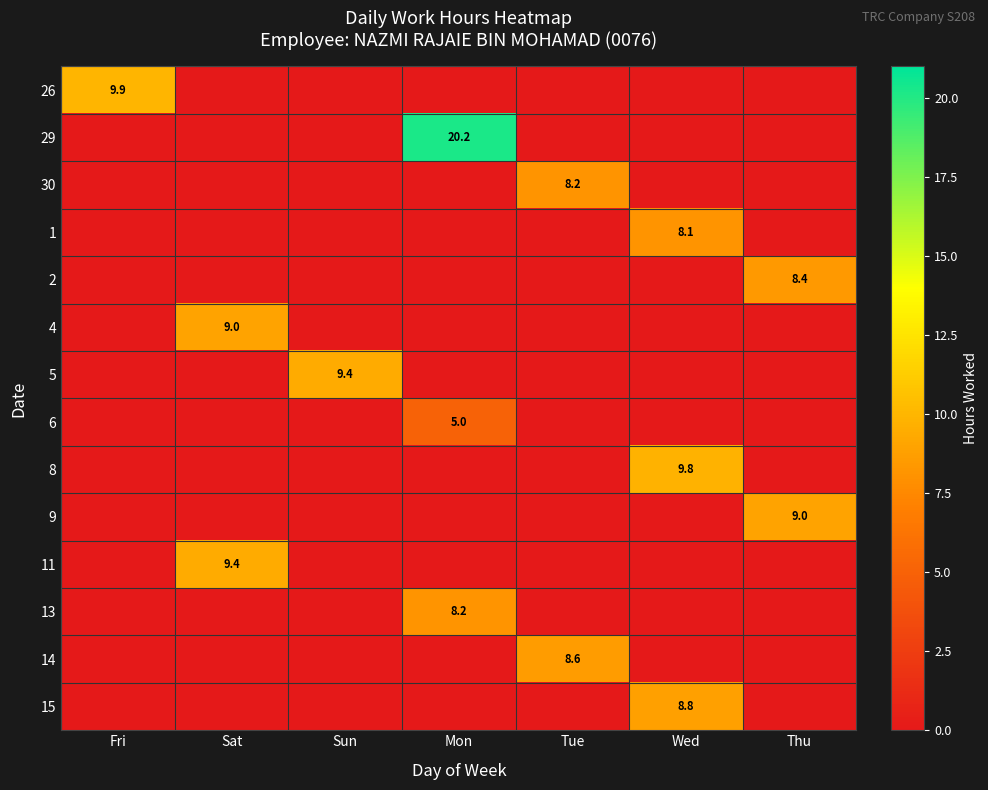

Rank the series by their maximum value, from lowest to highest.

6, 1, 30, 13, 2, 14, 15, 4, 9, 5, 11, 8, 26, 29